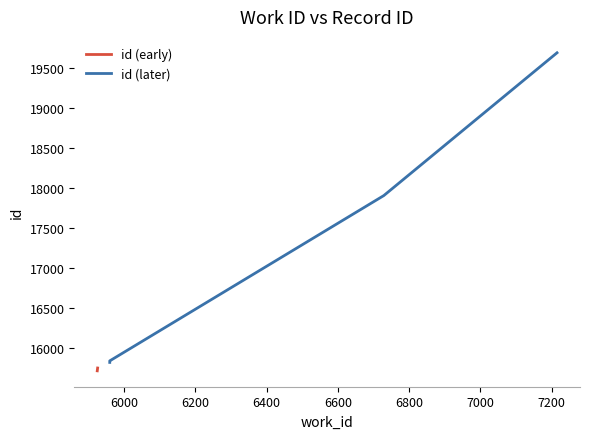

How many data points are less than 15844?

3